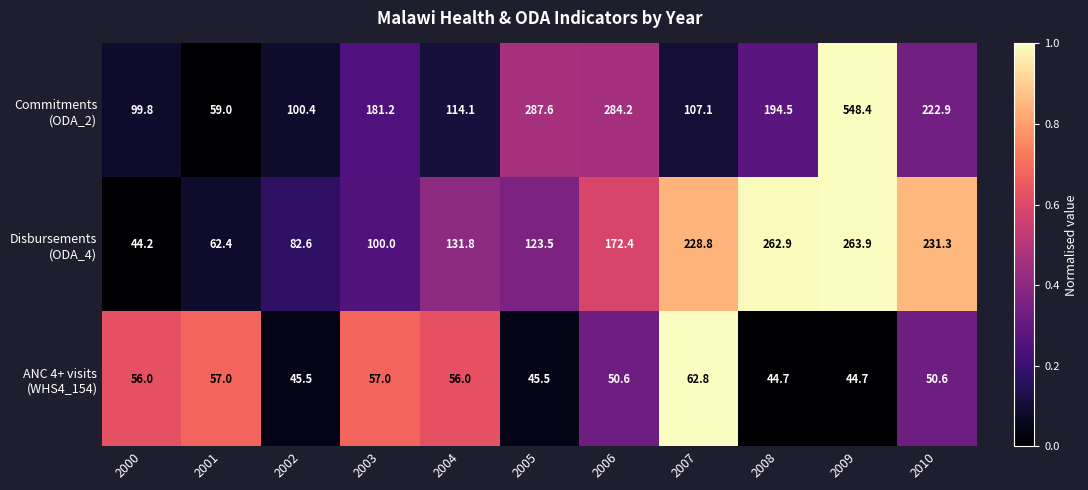

What is the minimum value shown in the chart?

44.2